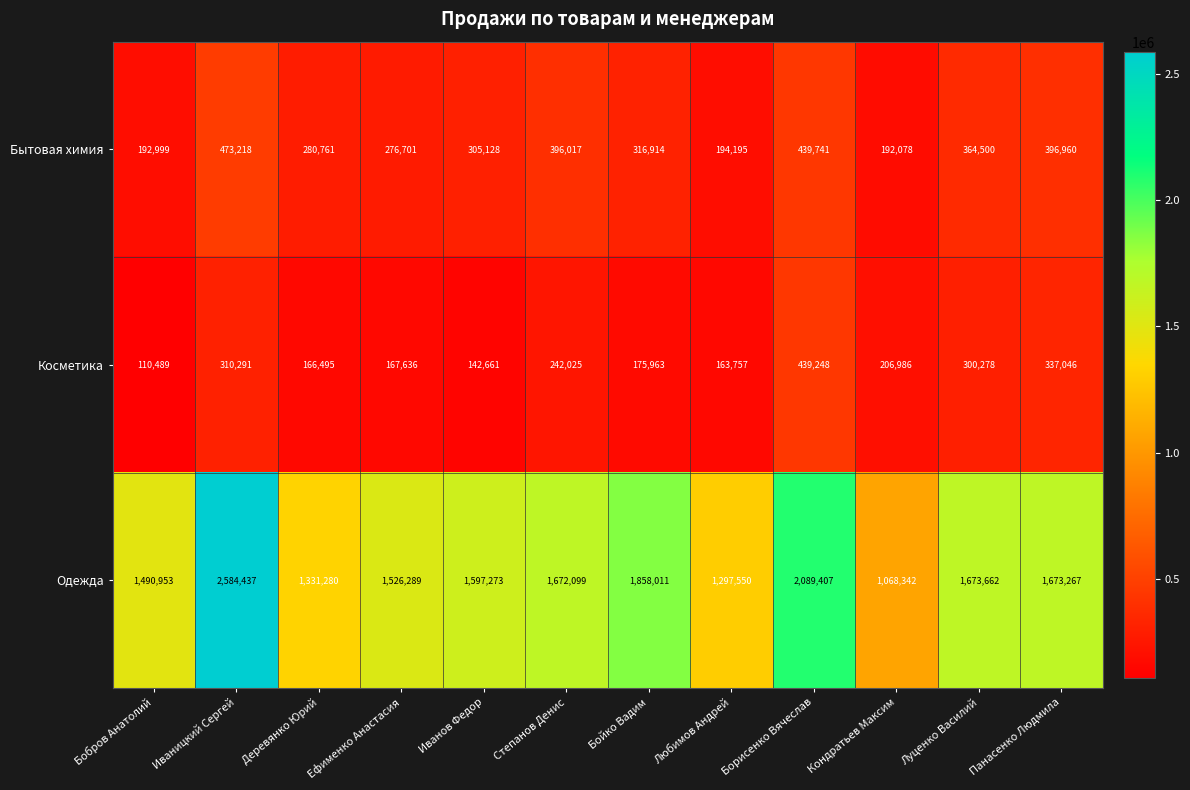

At which category is the sum across all series the highest?

Иваницкий Сергей